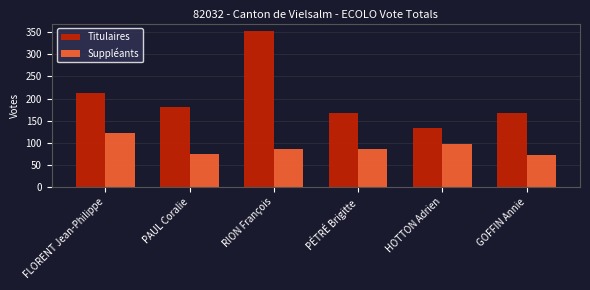

The value of Suppléants at HOTTON Adrien is 96. True or false?

True